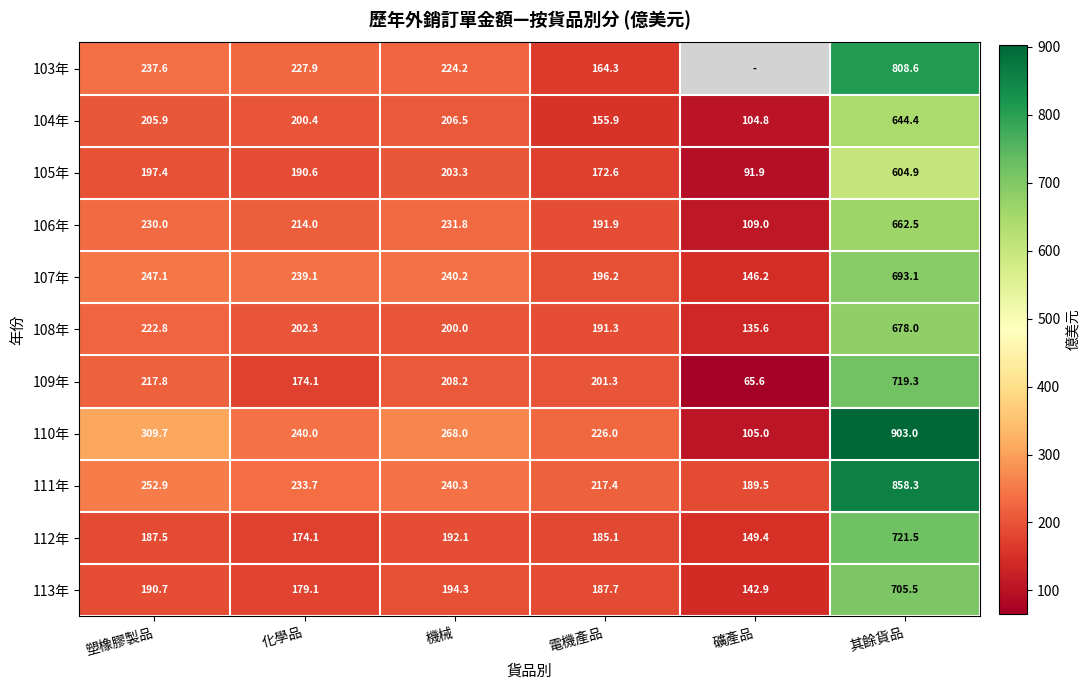

At how many categories does at least one series exceed 655?

1